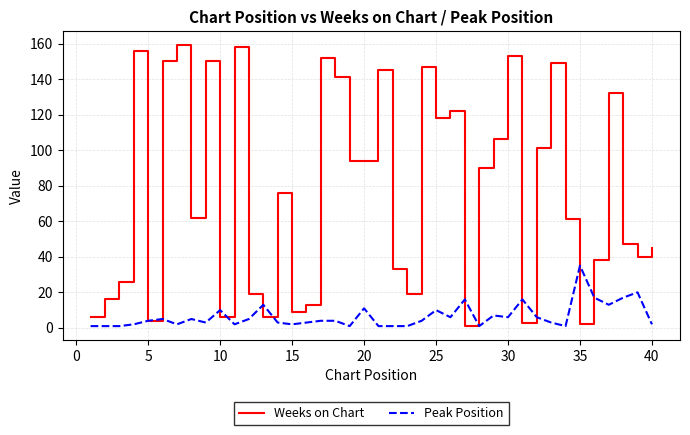

After their last crossing, which series has the higher values: Peak Position or Weeks on Chart?

Weeks on Chart